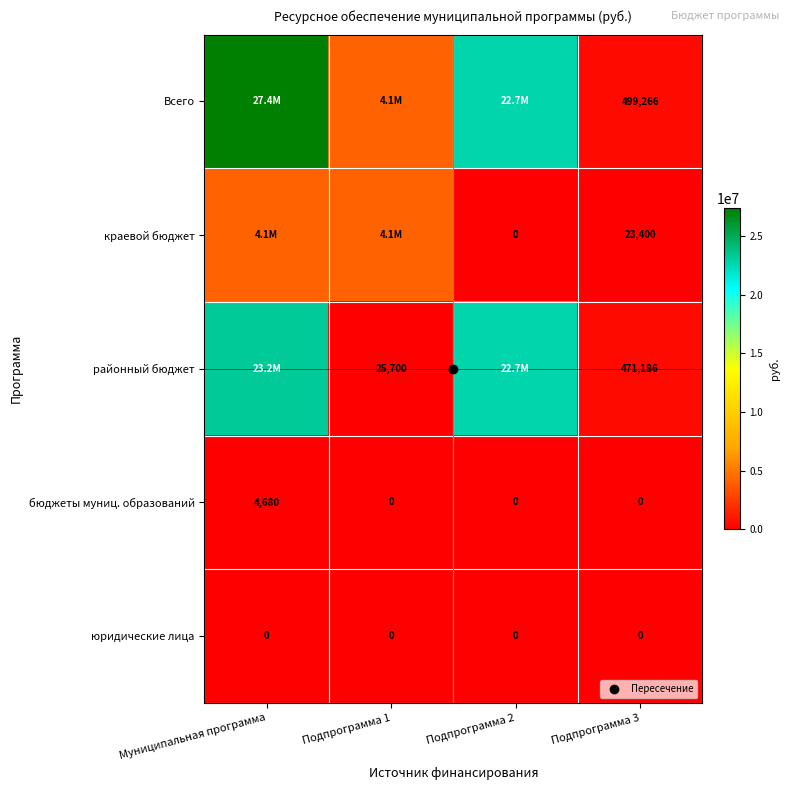

How many бюджеты муниц. образований values are between 0 and 4680?

4